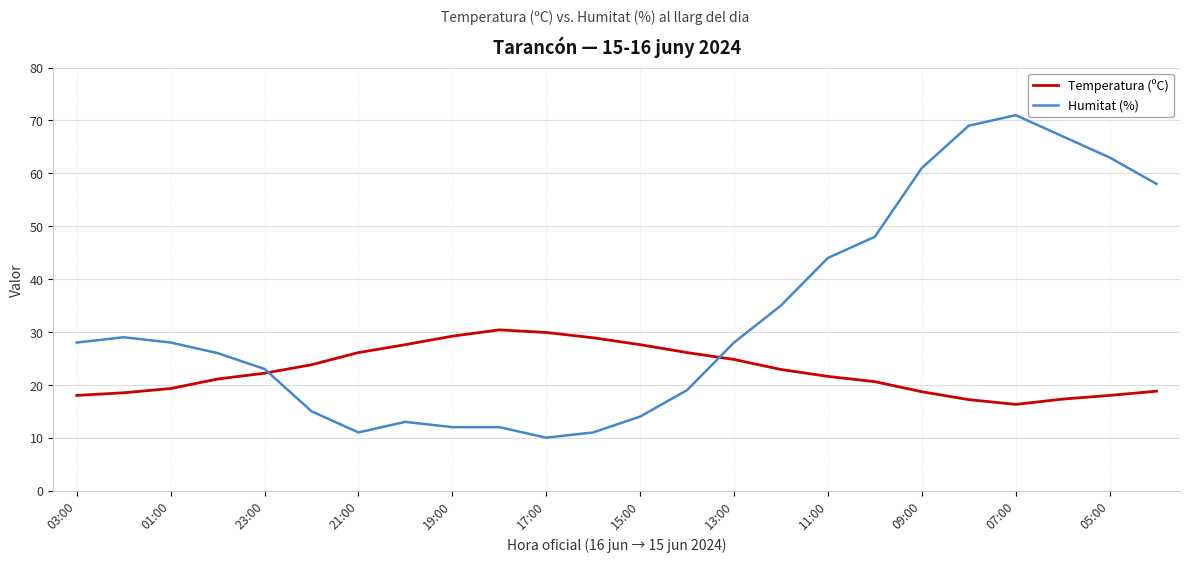

True or false: Humitat (%) and Temperatura (ºC) cross at least once.

True